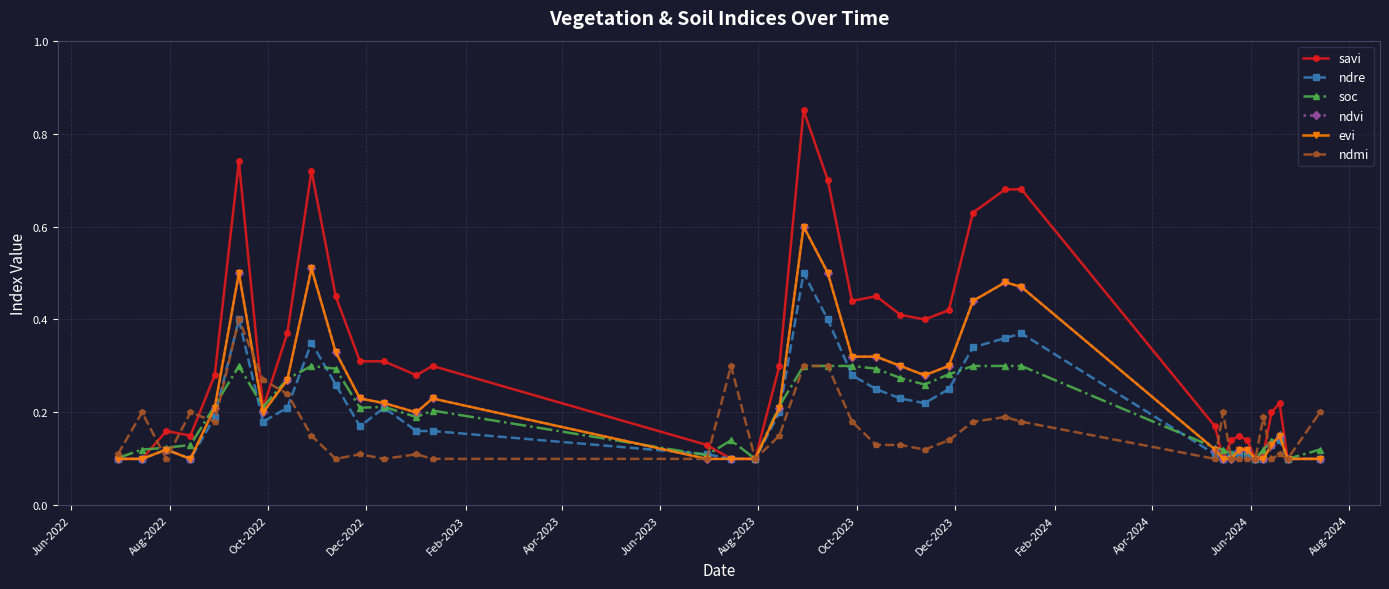

Is this an area chart (filled region under the line)?

No